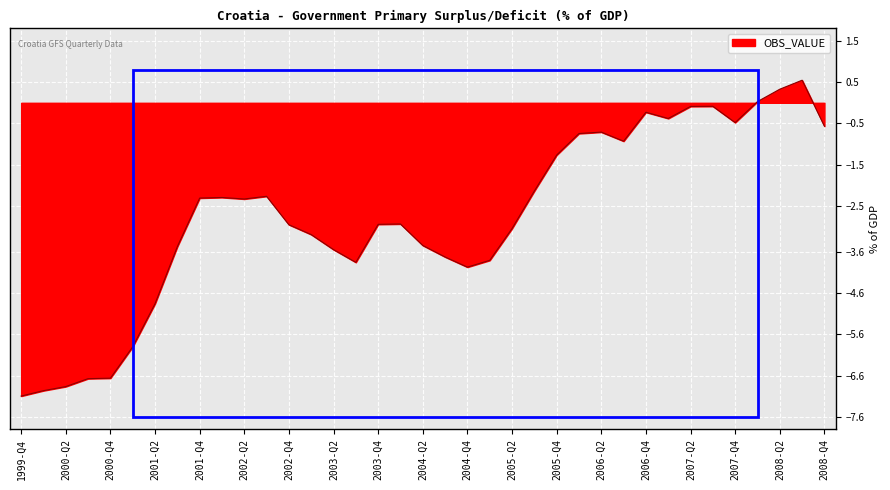

What is the greatest value displayed?

0.5